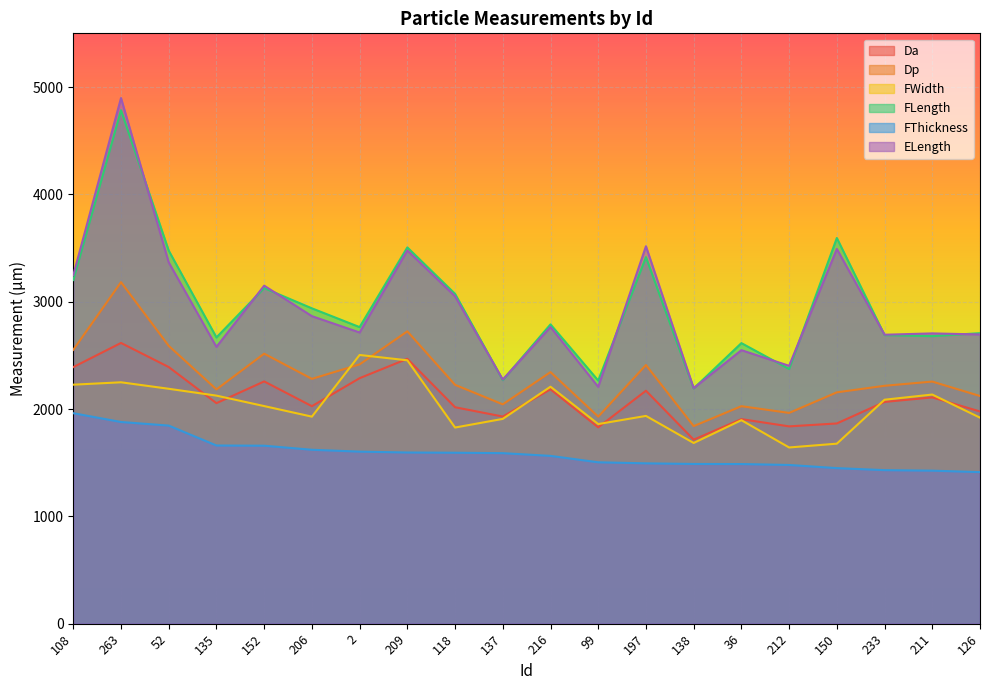

Where is Dp nearest to the value 2511?

152